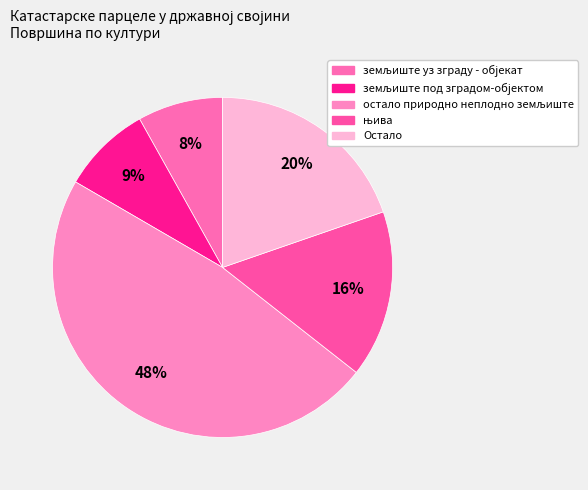

The земљиште под зградом-објектом slice represents 9% of the pie. True or false?

False